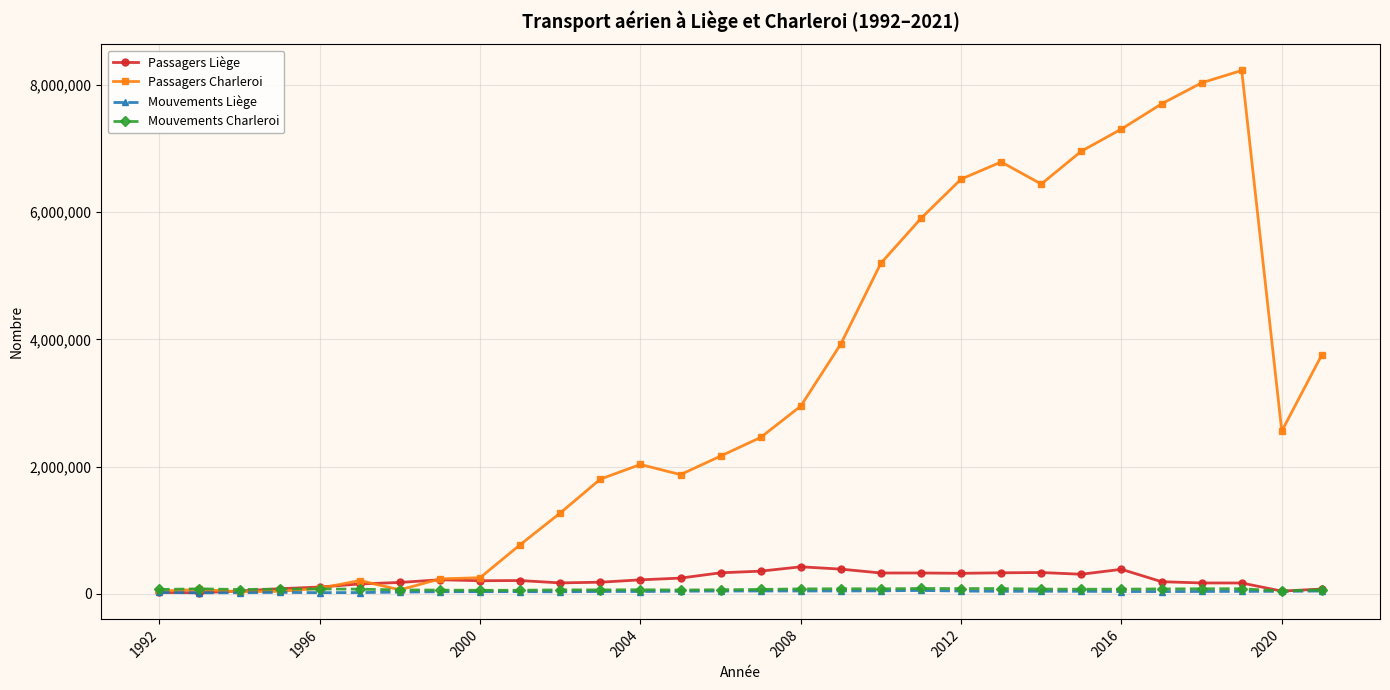

Which series has the largest total across all categories?

Passagers Charleroi